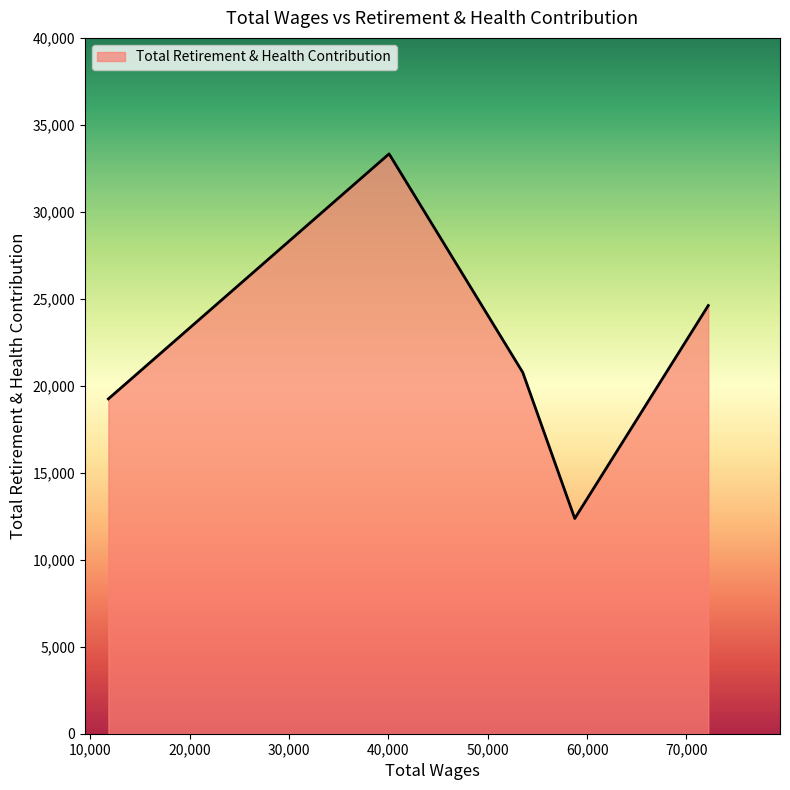

What is the minimum value shown in the chart?

12379